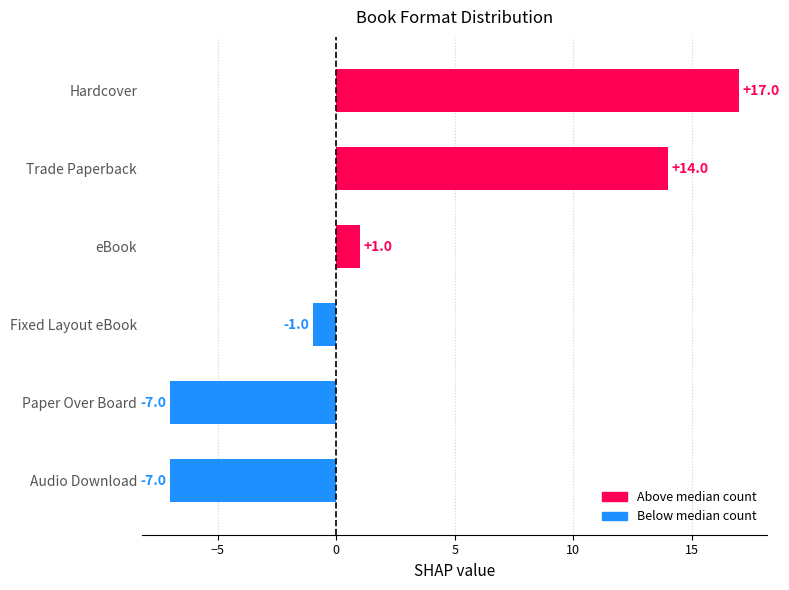

Which has a higher value, Fixed Layout eBook or Paper Over Board?

Fixed Layout eBook